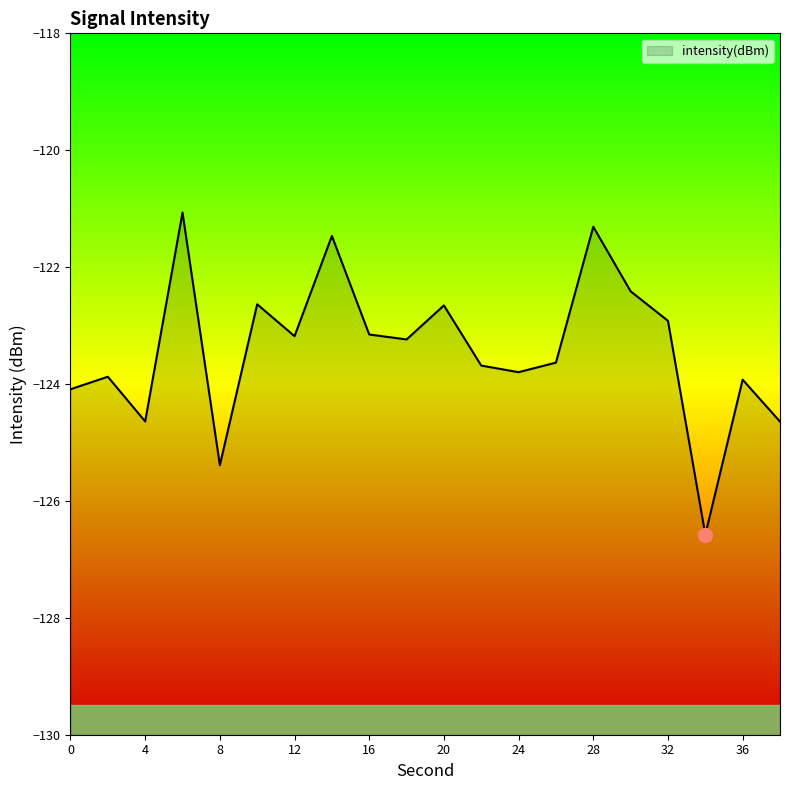

How many points are higher than both their immediate neighbors (excluding endpoints)?

7